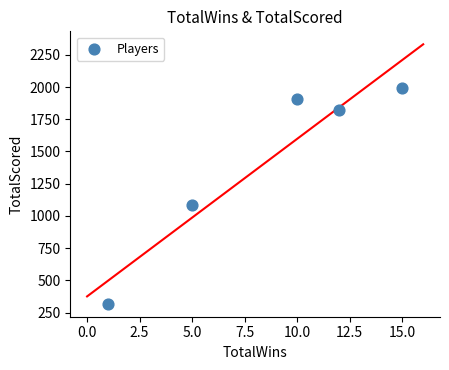

What Y value in the scatter plot is closest to 1157?

1088